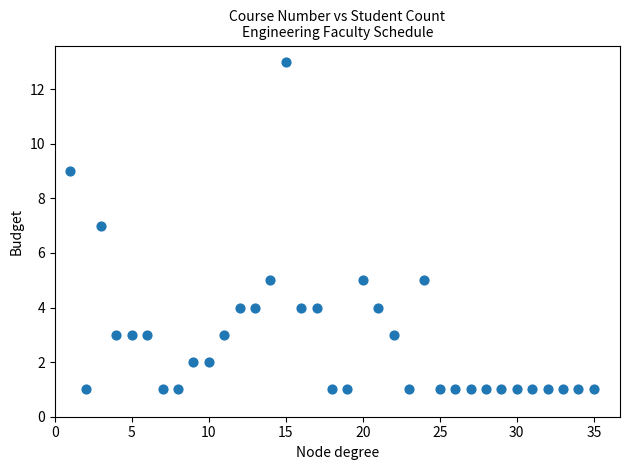

What is the range of X values (max minus min)?

34